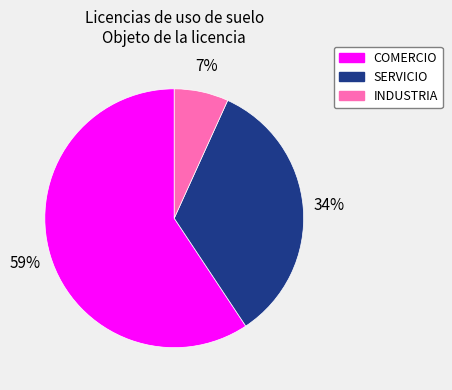

What is the smallest slice in the pie chart?

INDUSTRIA